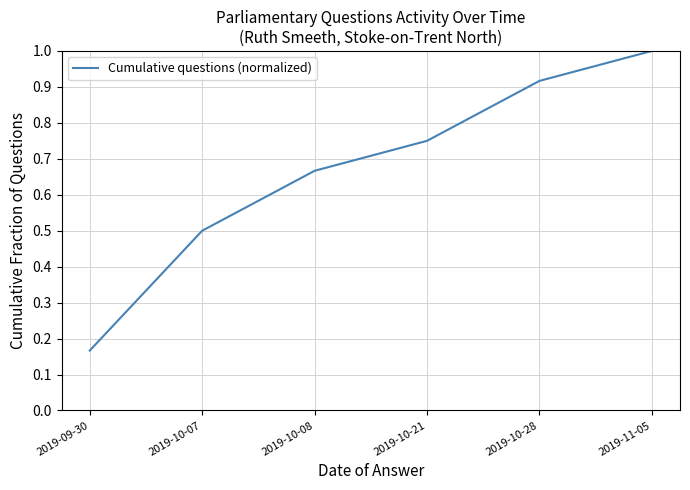

What is the sum of all values?

4.0